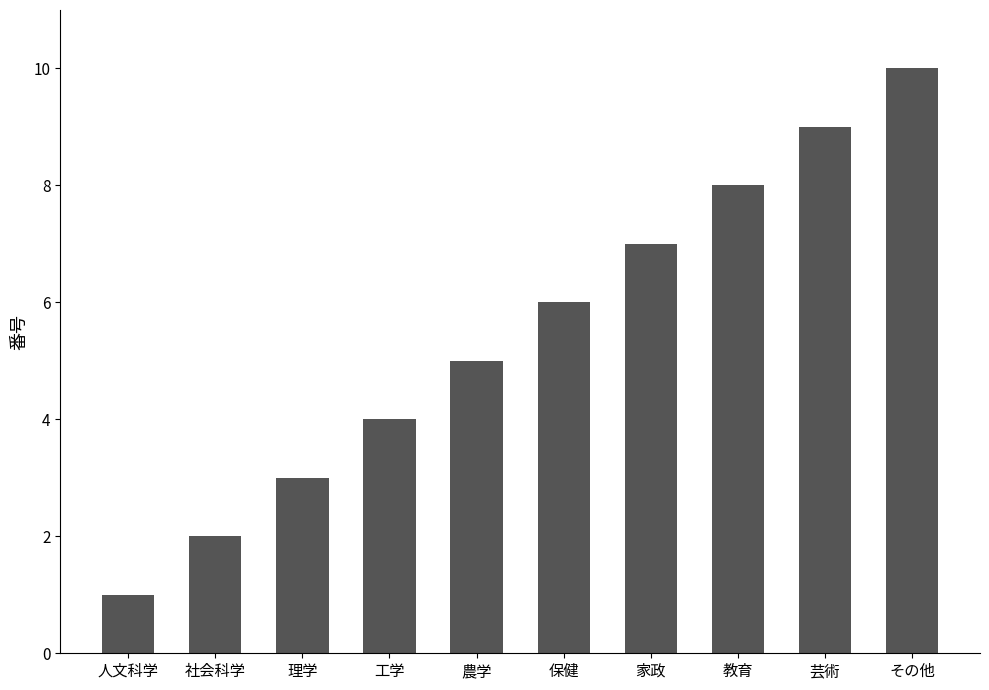

List the labels in order of value, largest first.

その他, 芸術, 教育, 家政, 保健, 農学, 工学, 理学, 社会科学, 人文科学